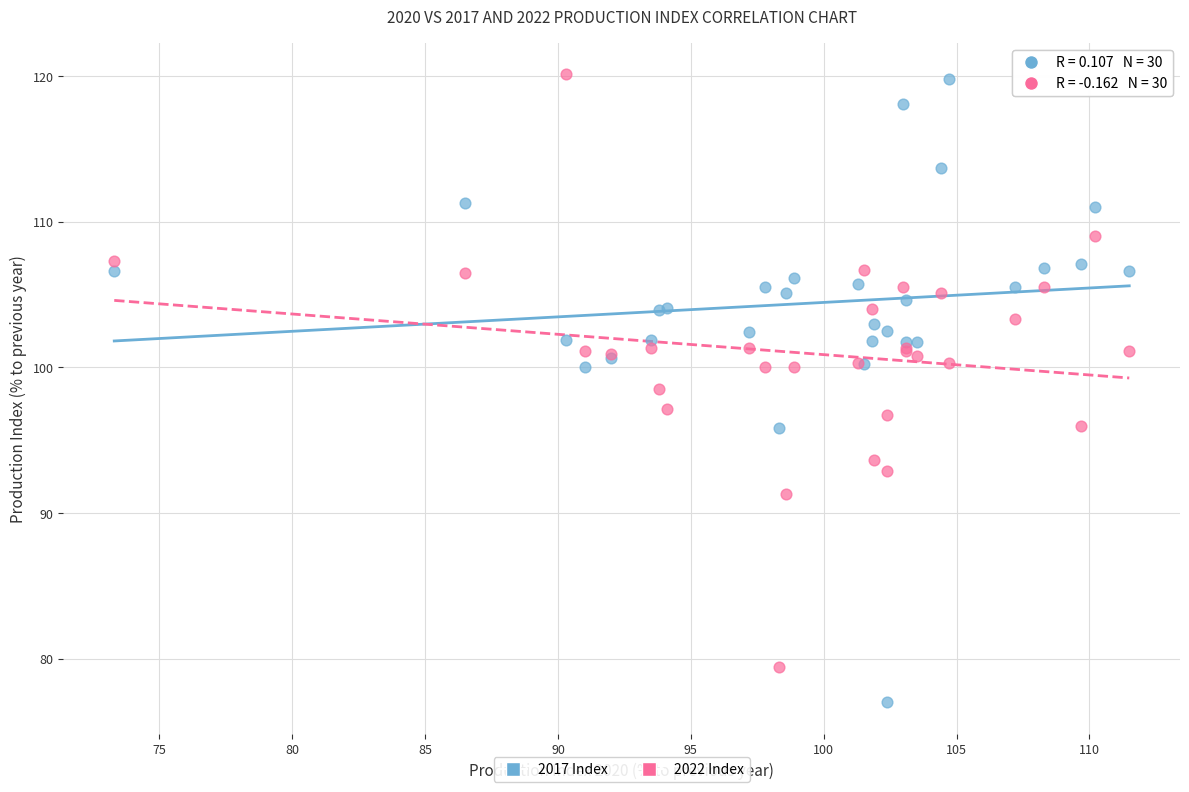

Which series has the widest spread of Y values?

2017 Index